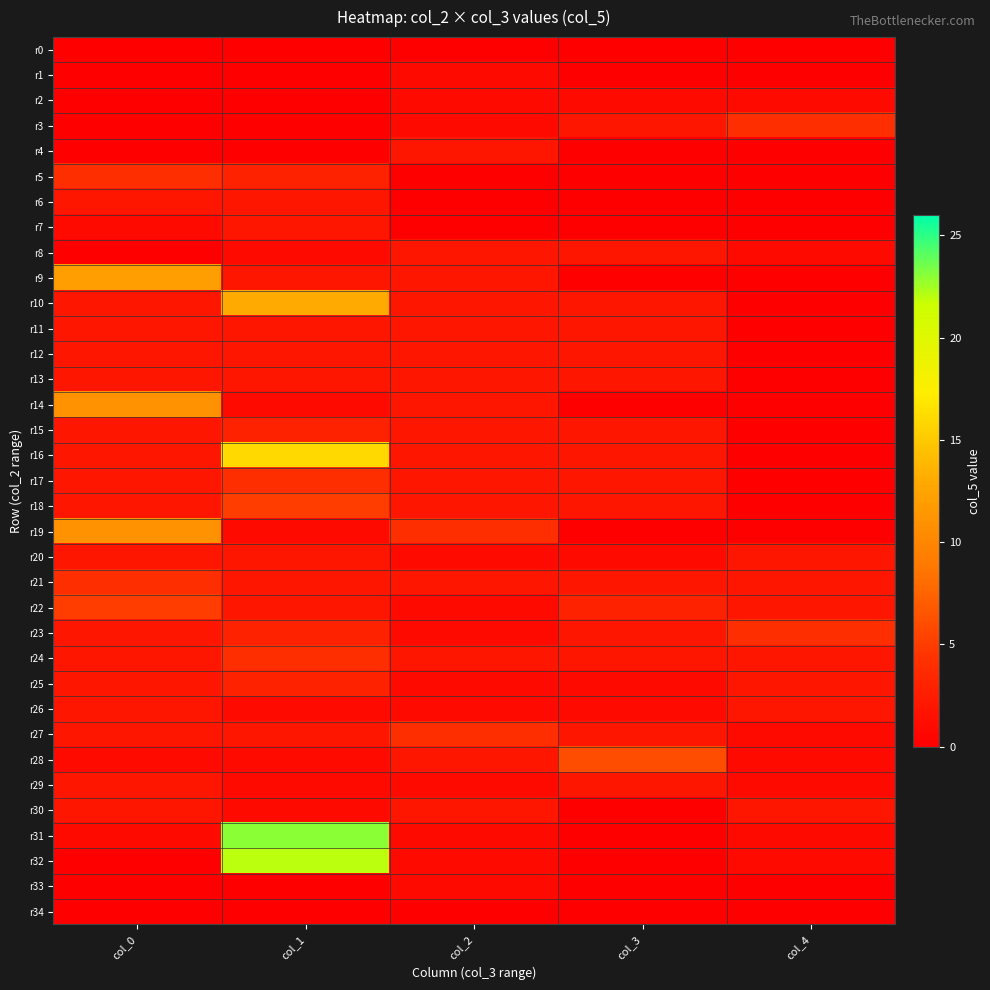

At which category is the sum across all series the highest?

col_1